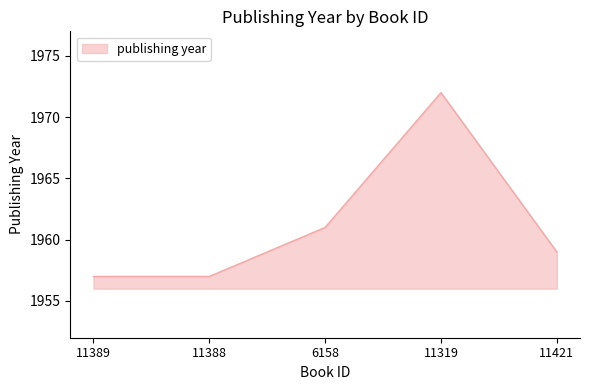

At which label is the value closest to 1964?

6158